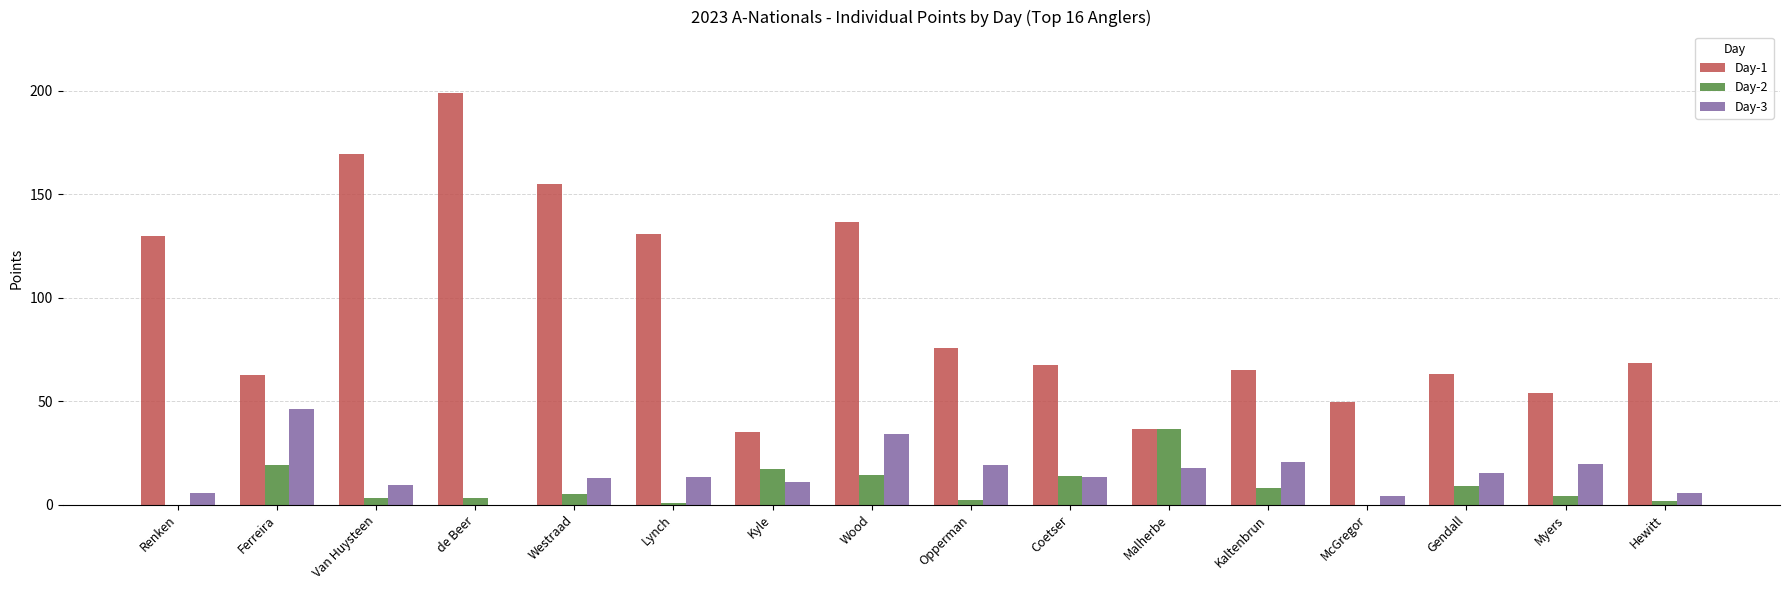

Which category has the highest value across all series?

de Beer